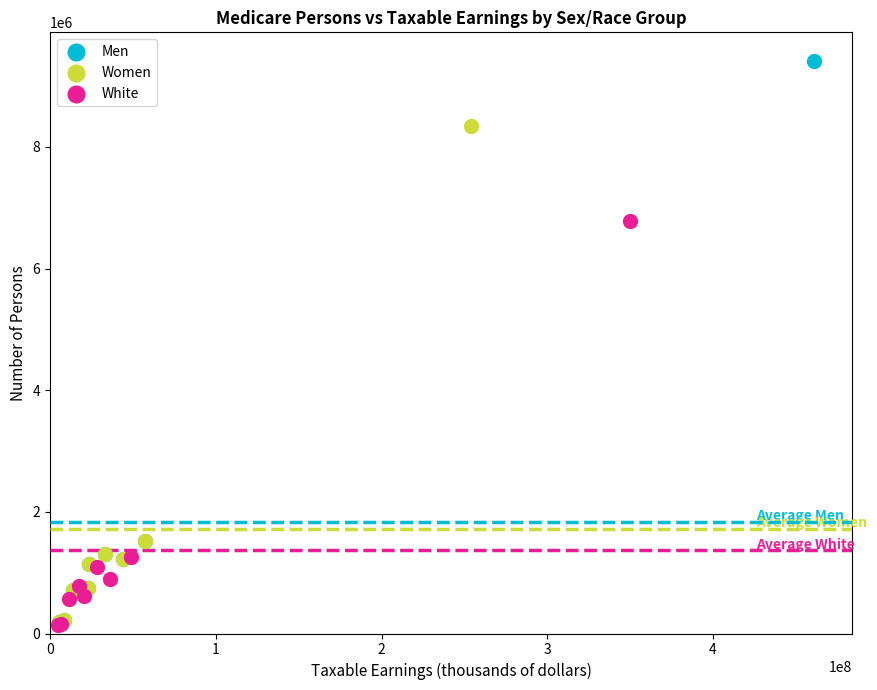

Which series reaches the maximum Y coordinate?

Men